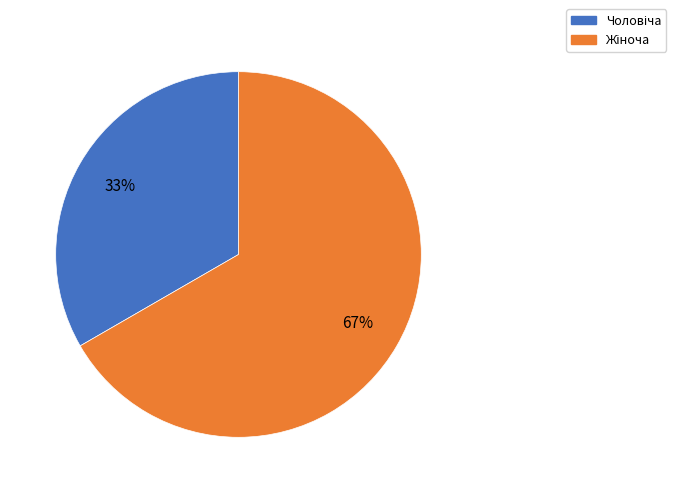

Is there any slice that represents more than half of the pie?

Yes